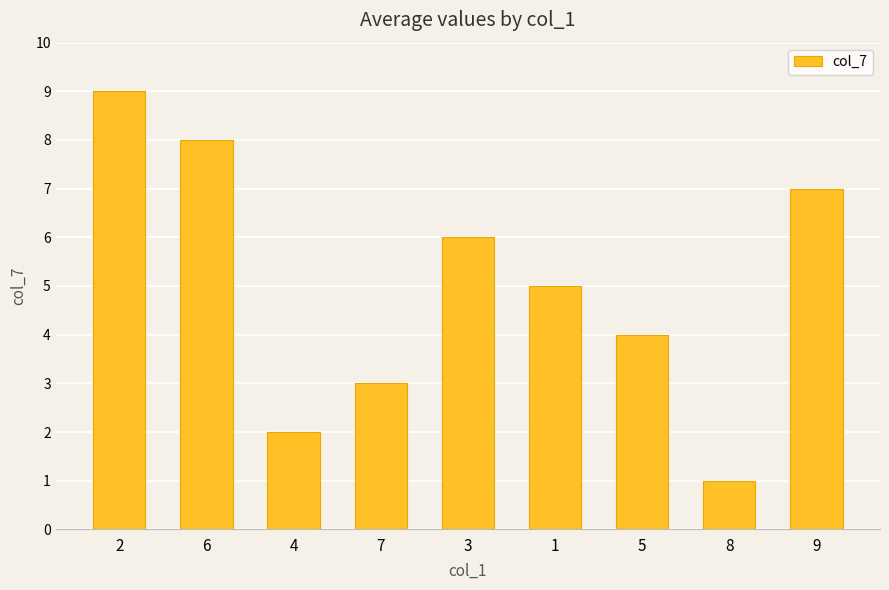

The value at 5 is 2. True or false?

False